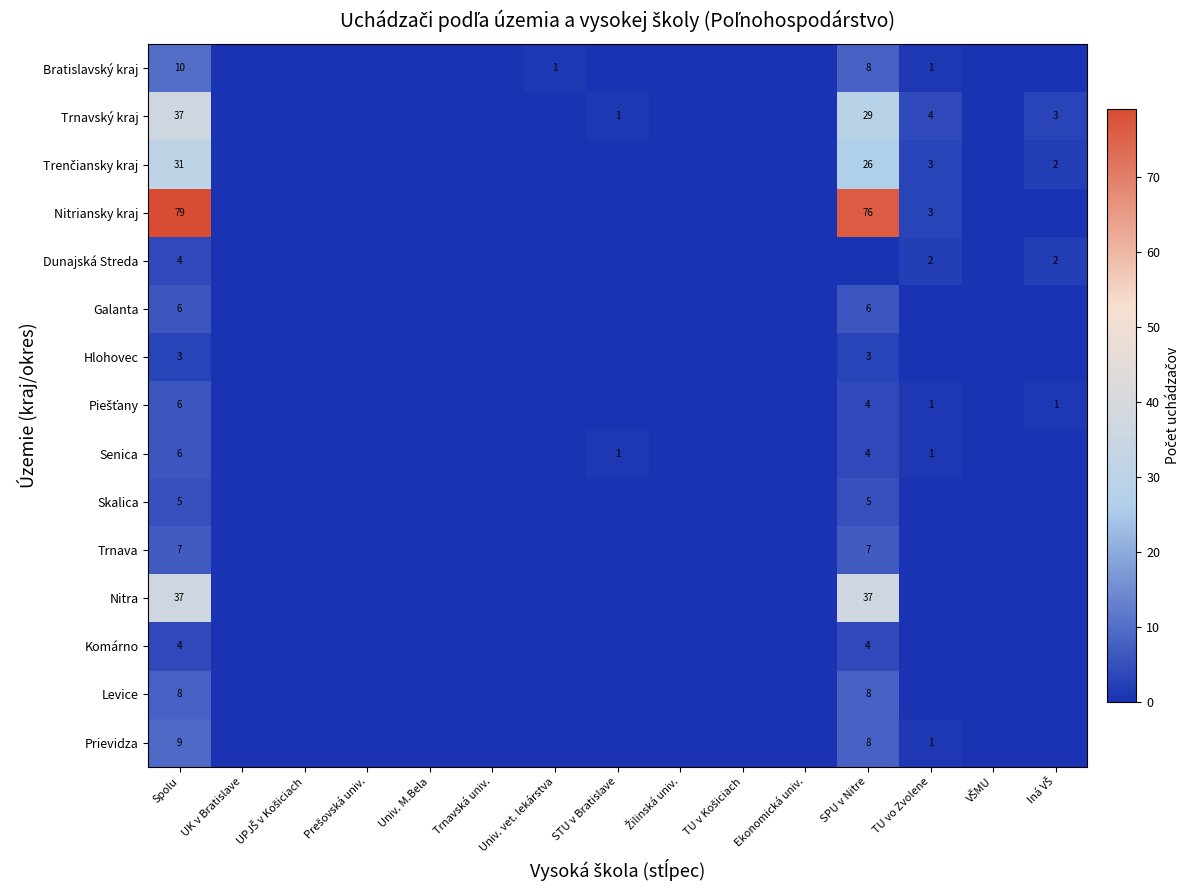

Which category has the lowest value in the Levice series?

UK v Bratislave